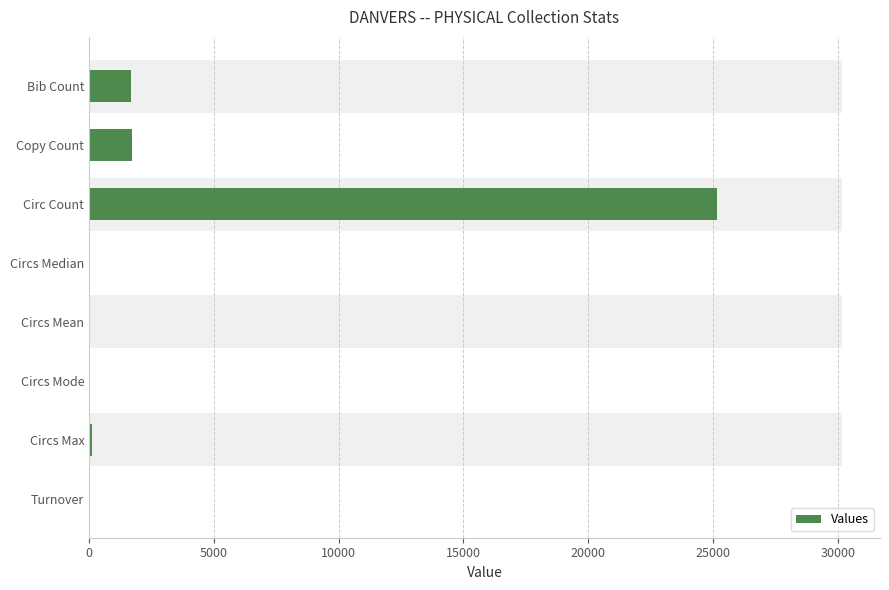

Is it true that the value at Bib Count is 1669.0?

True